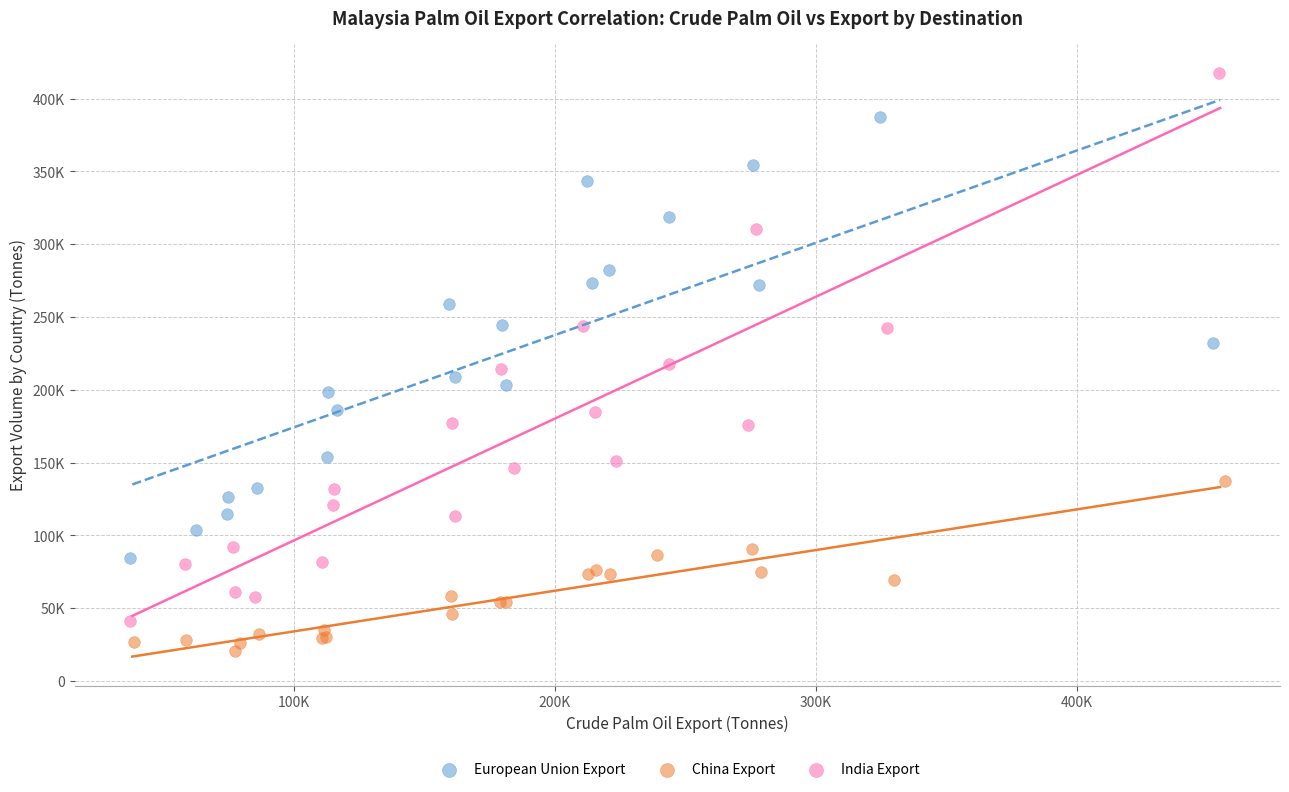

Which series contains the highest Y value?

India Export